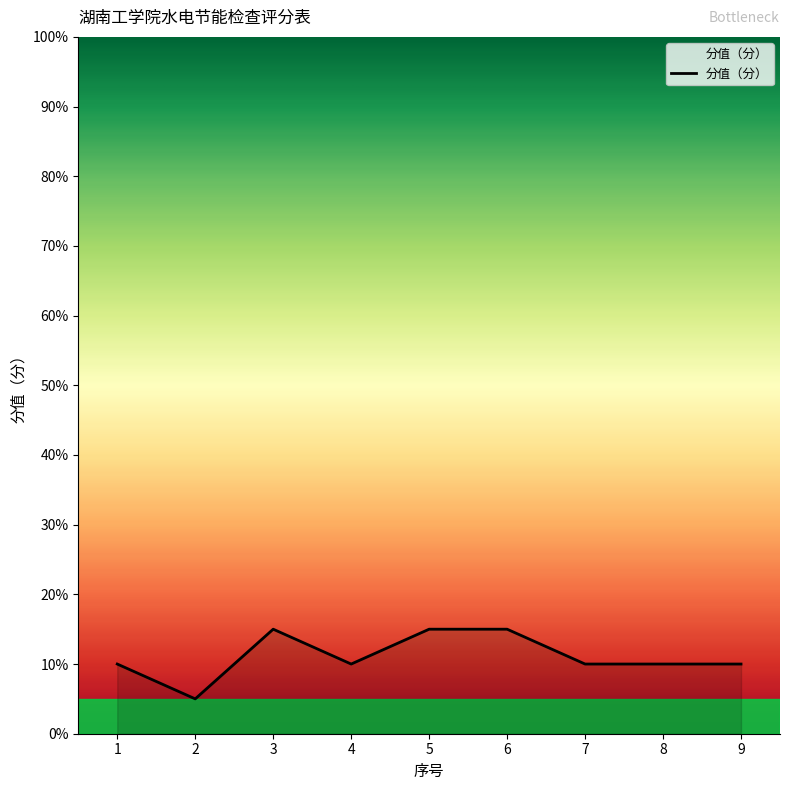

Between 2 and 4, which is larger?

4